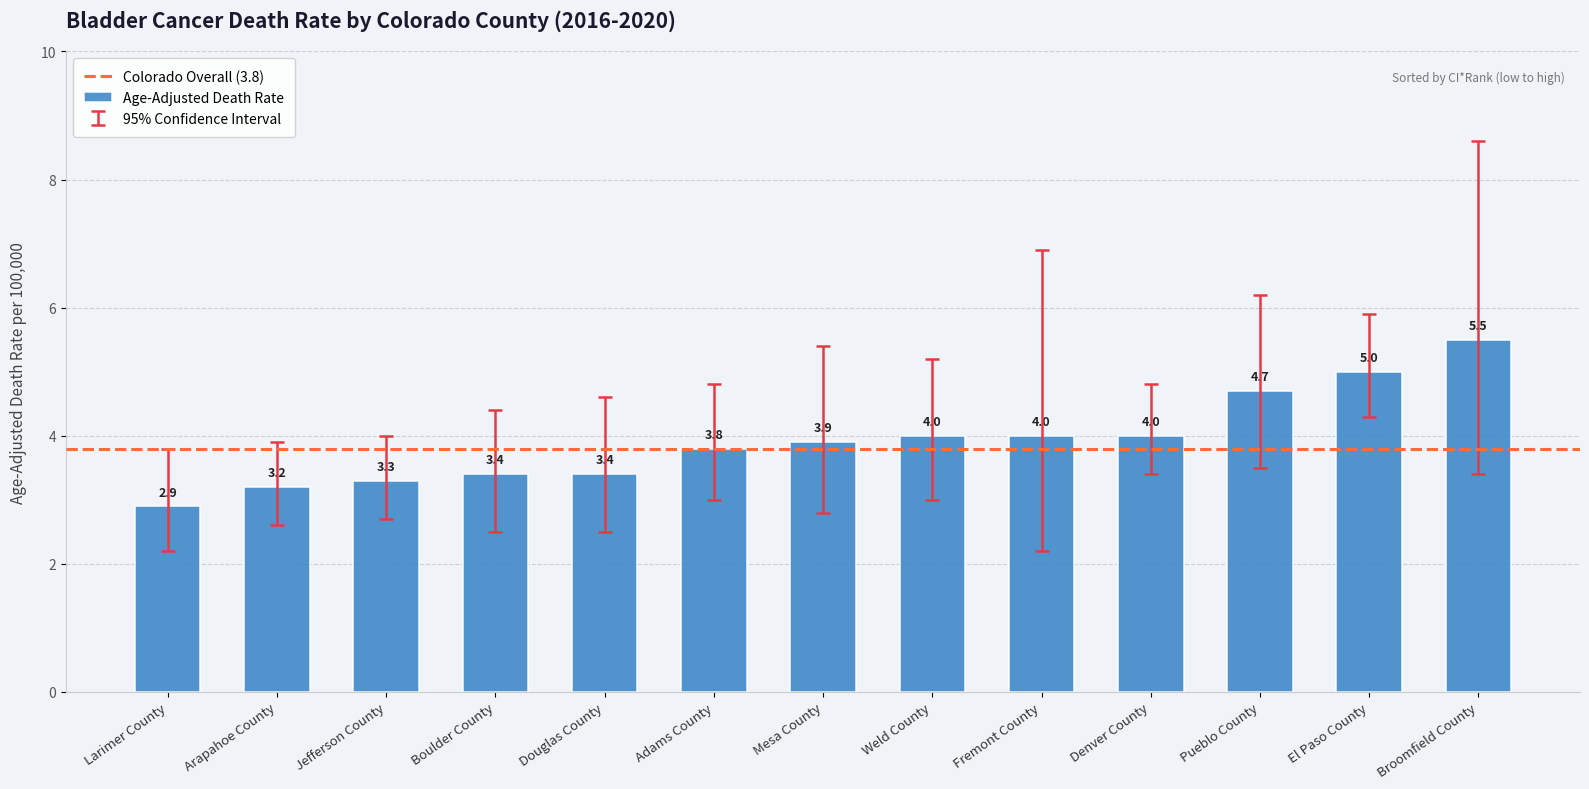

What is the label of the 3rd bar from the left?

Jefferson County